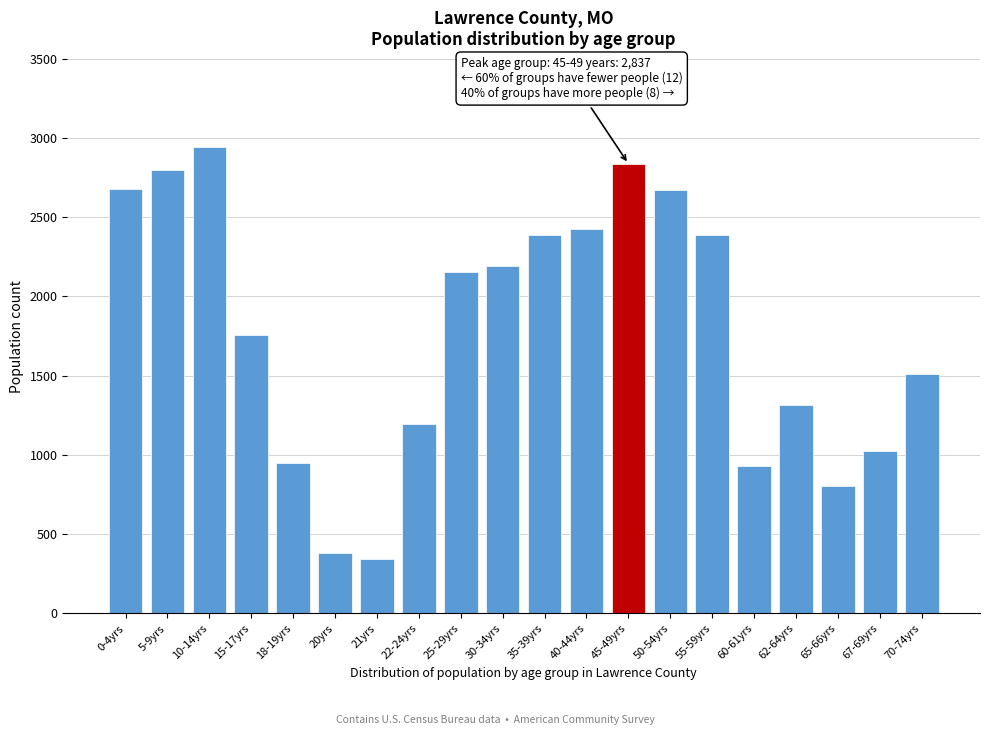

What is the maximum value shown in the chart?

2943